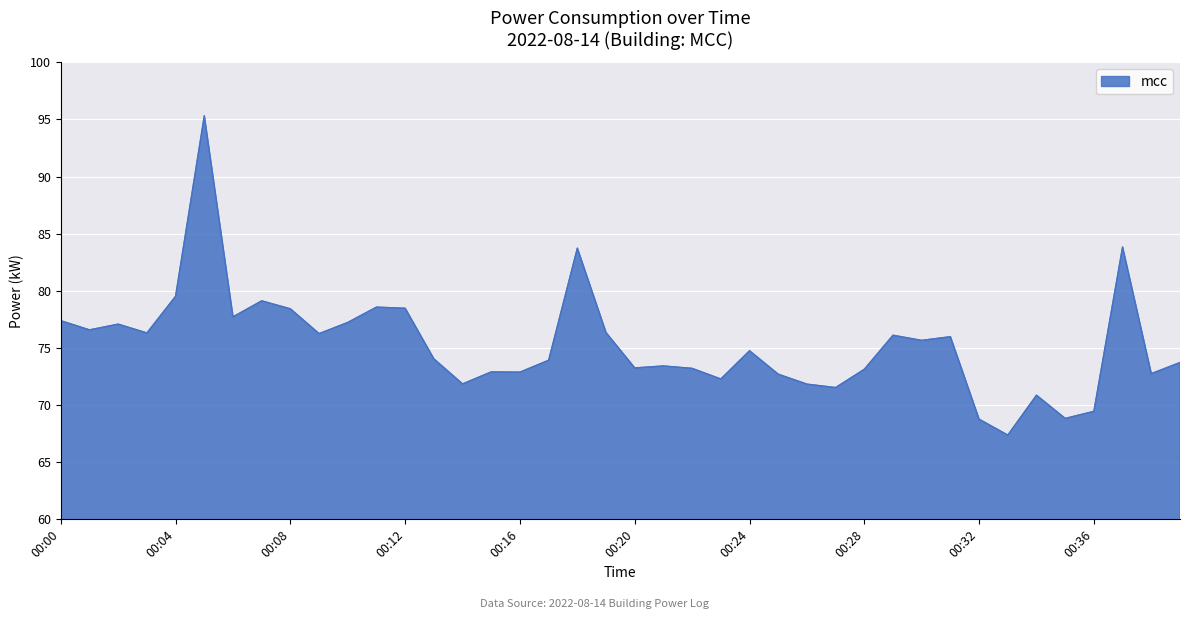

What is the greatest value displayed?

95.3